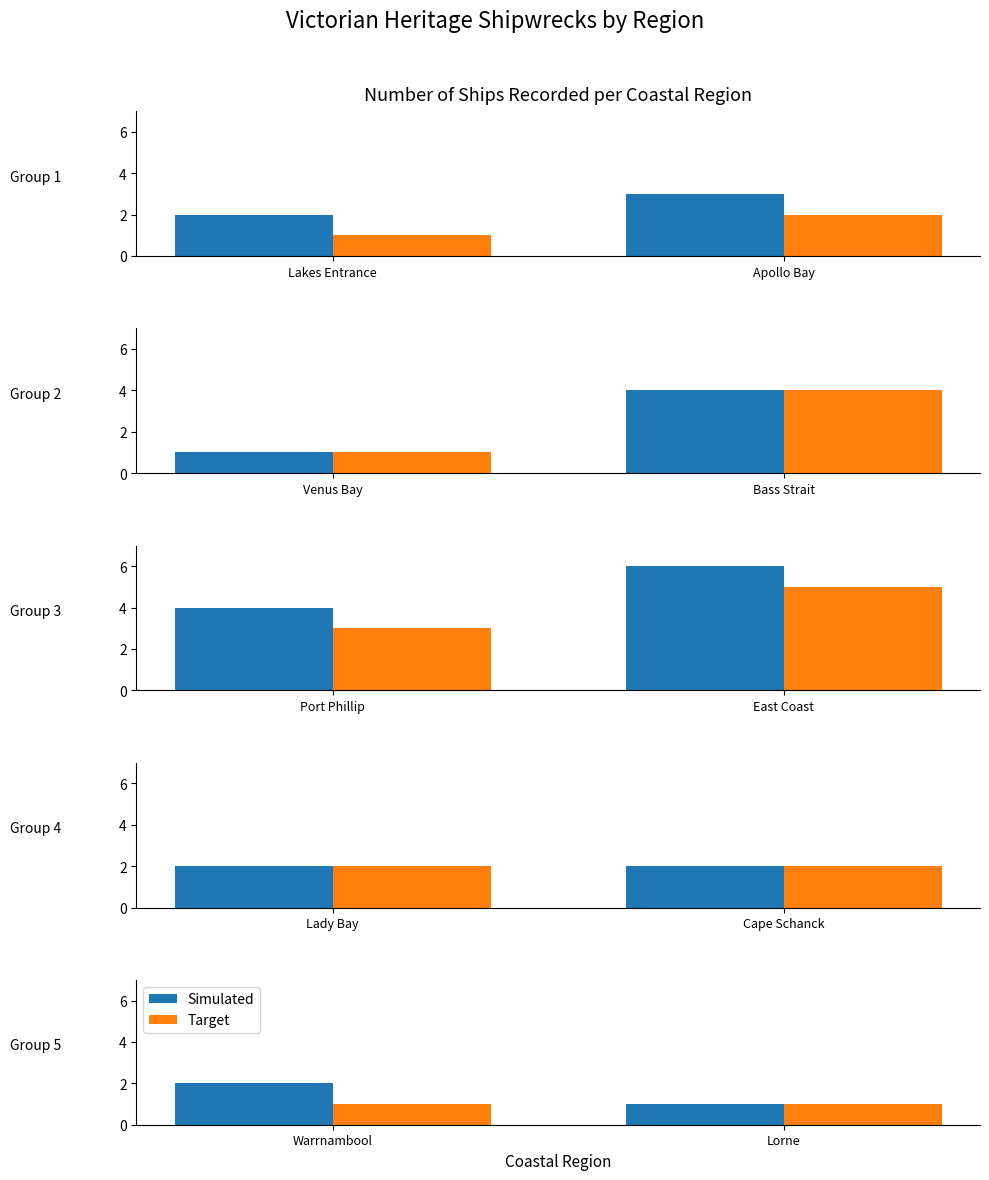

Where is Target nearest to the value 1?

Warrnambool